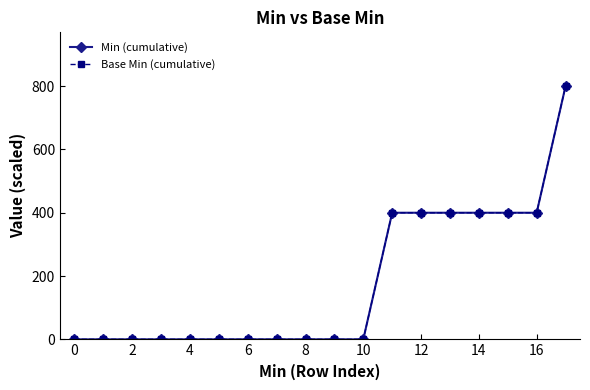

Does the chart have visible grid lines?

No